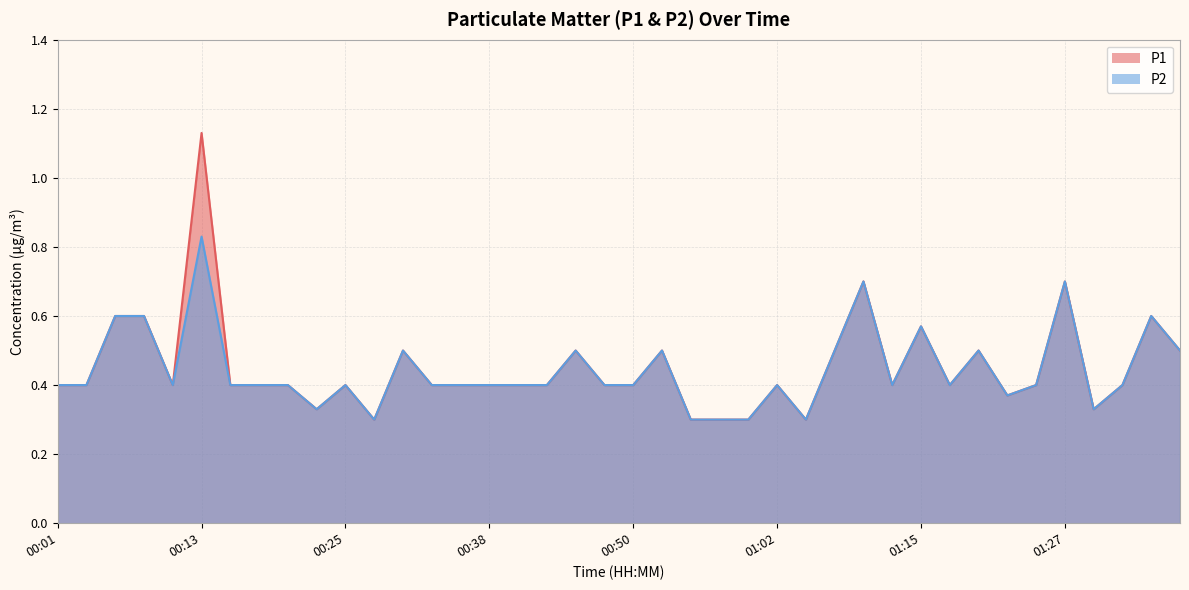

Does the chart have visible grid lines?

Yes